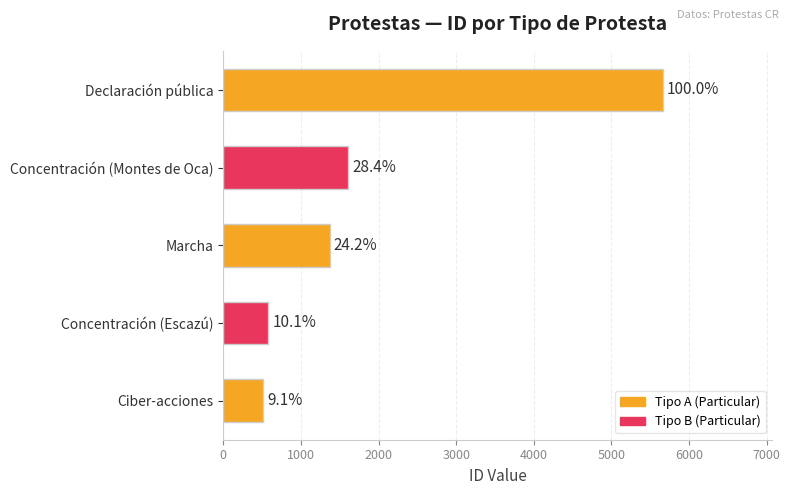

How many bars are there in total?

5